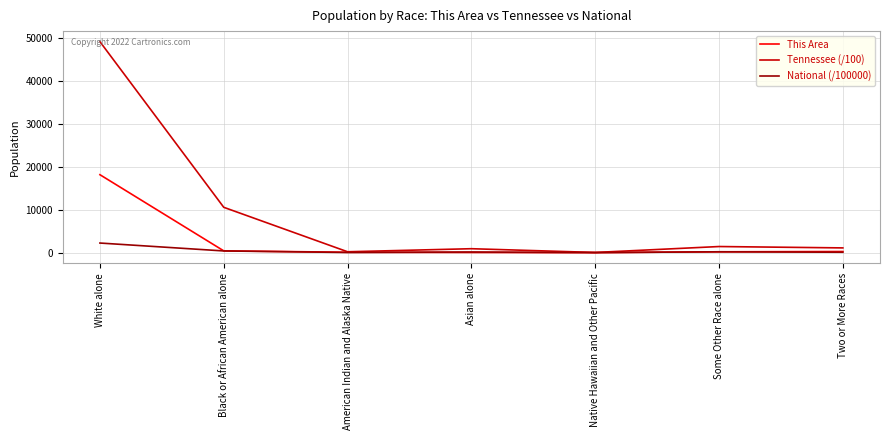

Which series has the largest range (max minus min)?

Tennessee (/100)